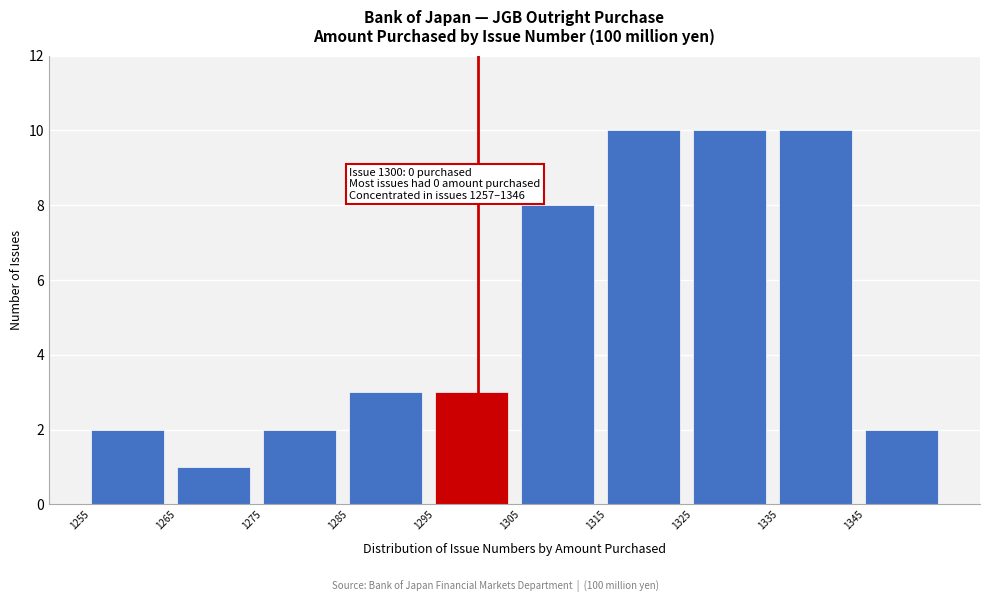

Reading right to left, what are all the values shown in this chart?

2	10	10	10	8	3	3	2	1	2